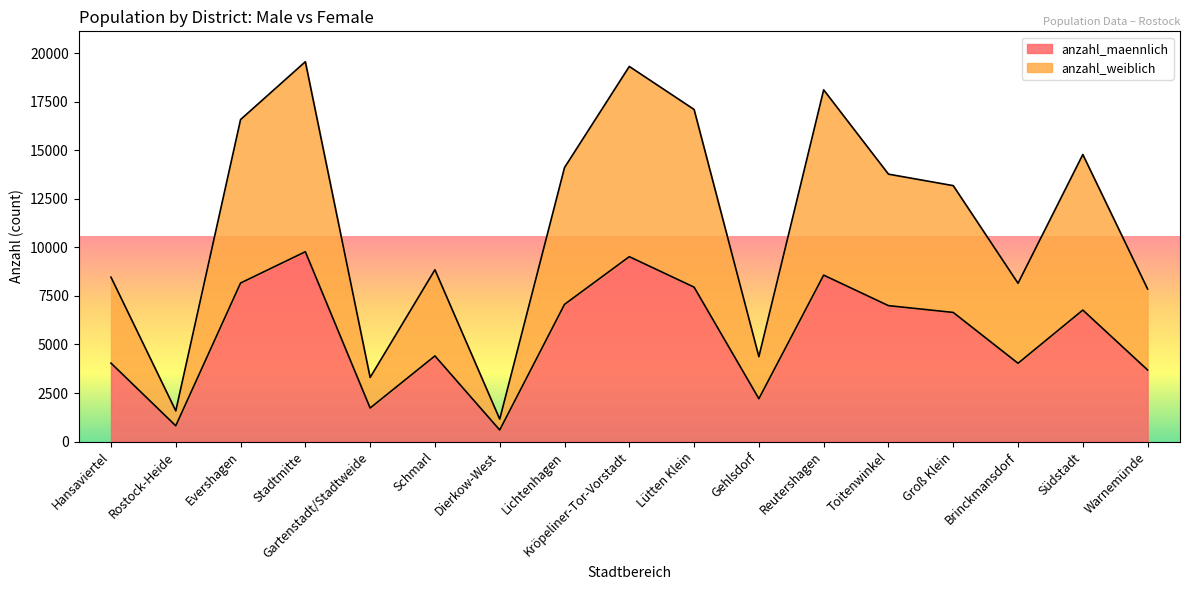

True or false: anzahl_maennlich has a value of 9778 at Stadtmitte.

True